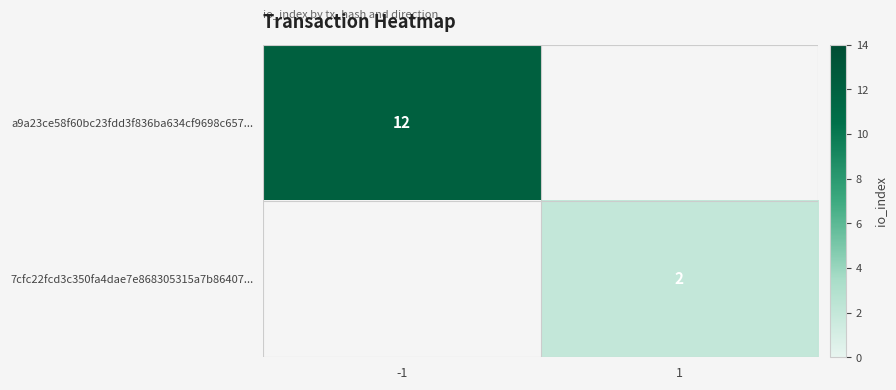

True or false: 7cfc22fcd3c350fa4dae7e868305315a7b86407... has a value of 2 at 1.

True